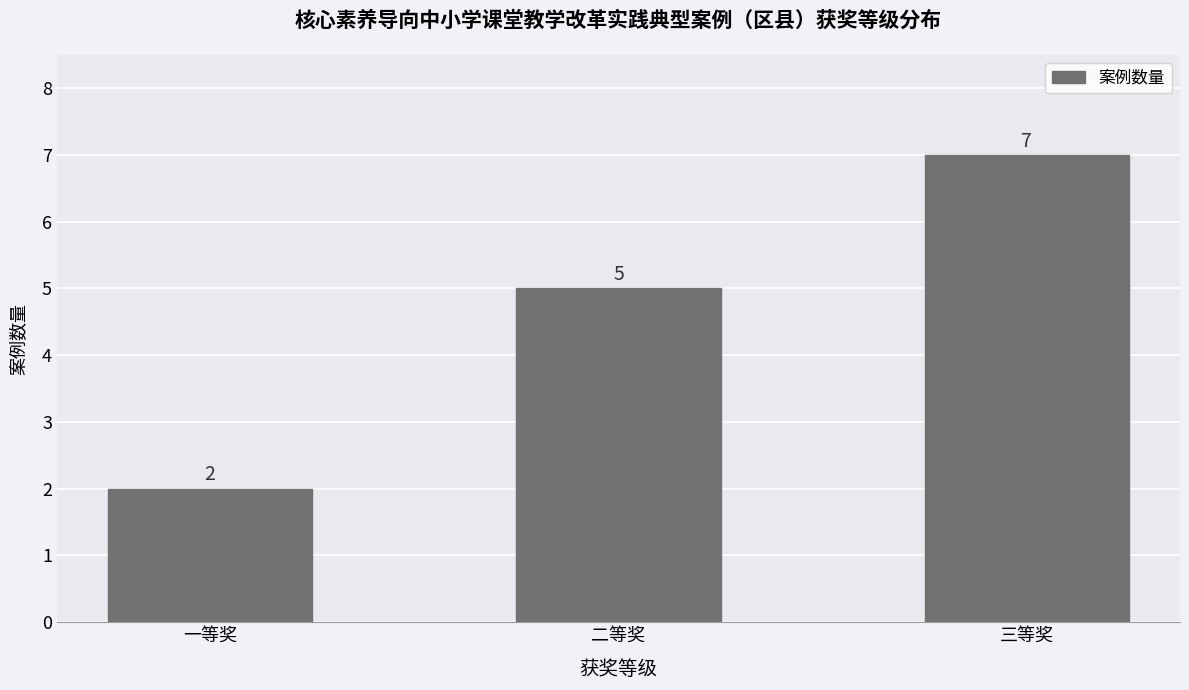

Where is the data nearest to the value 4?

二等奖